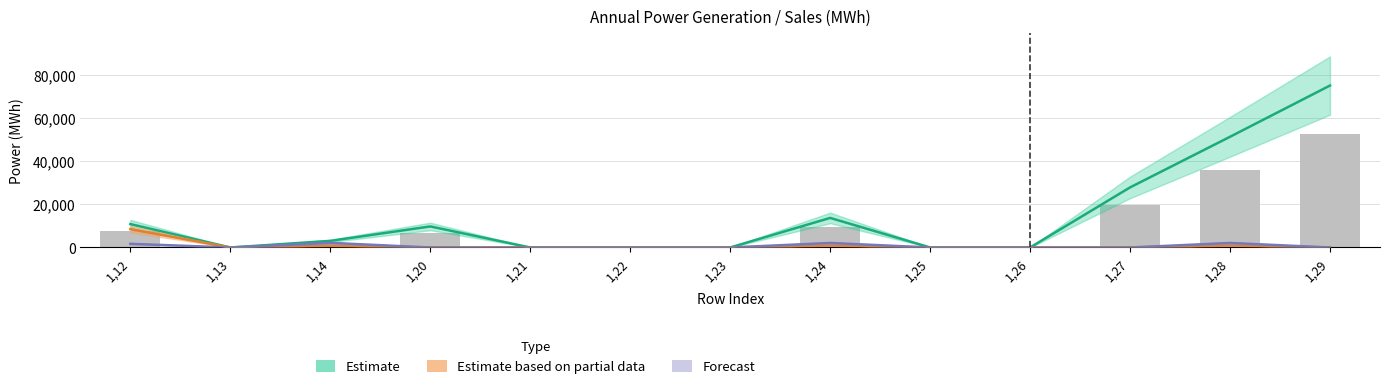

How many values in the Estimate series are below 3065?

6